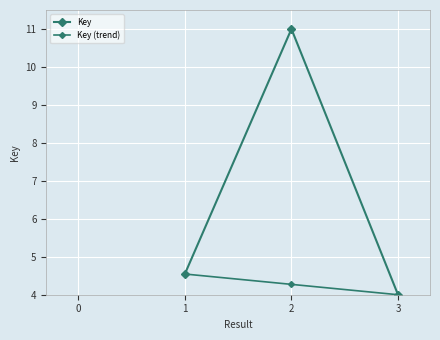

Reading left to right, what are all the values shown in this chart?

Key: 4.5	11.0	4.0
Key (trend): 4.5	4.3	4.0